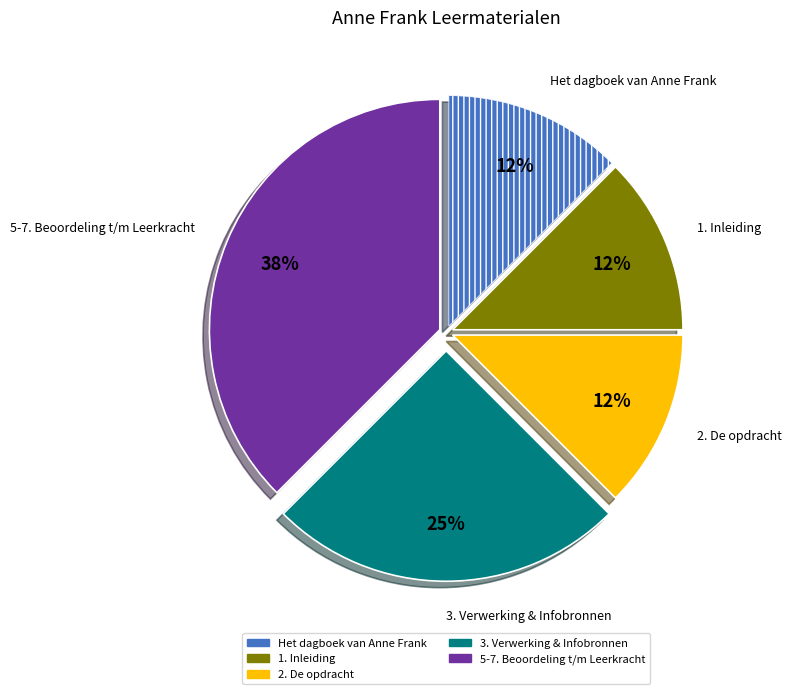

Which category has the biggest portion of the pie?

5-7. Beoordeling t/m Leerkracht